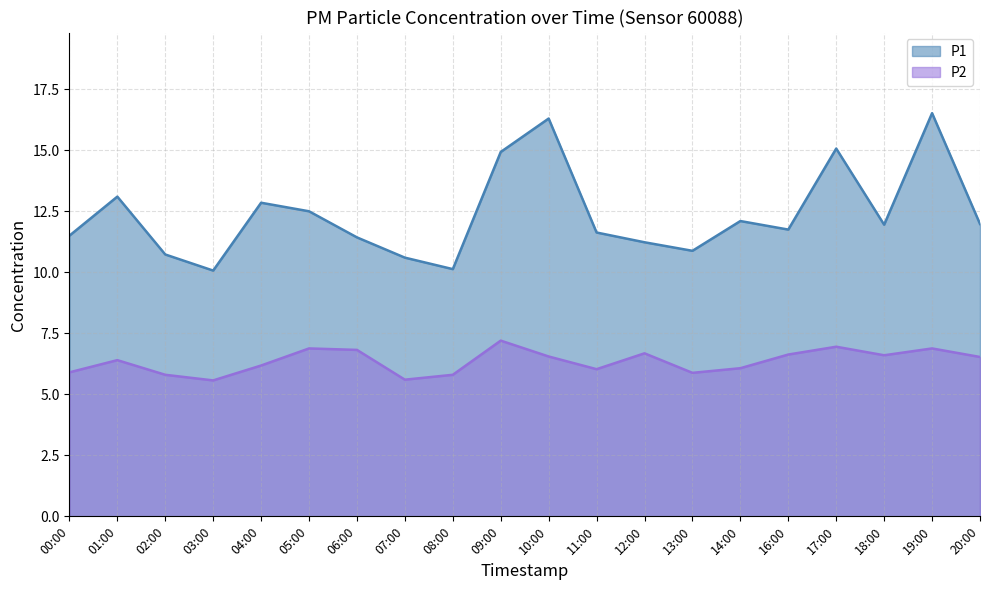

True or false: P1 has a value of 7.6 at 04:00.

False